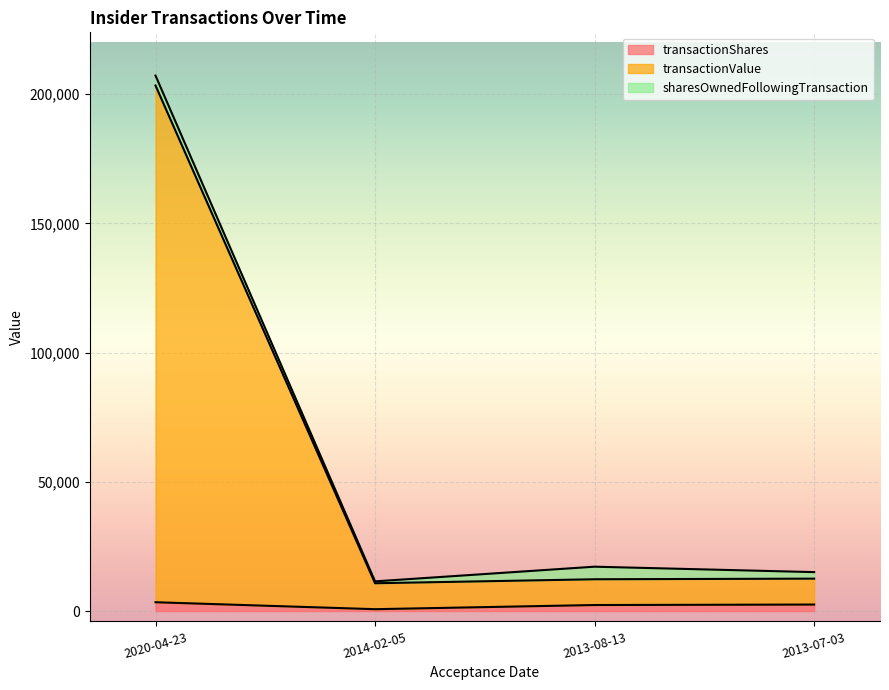

True or false: transactionShares and transactionValue intersect in this chart.

False